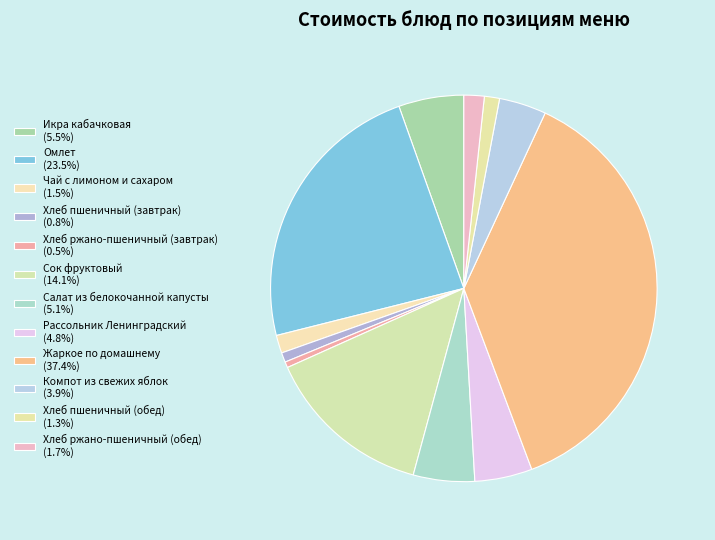

To the nearest percent, what portion does Чай с лимоном и сахаром represent?

1%